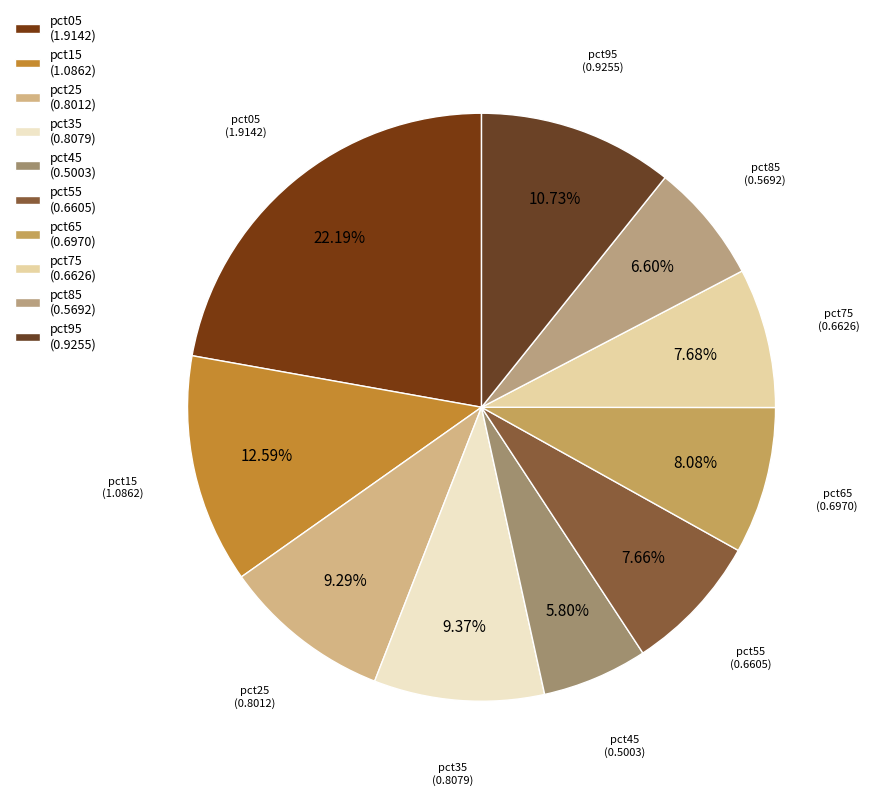

Is there a majority slice in this chart?

No